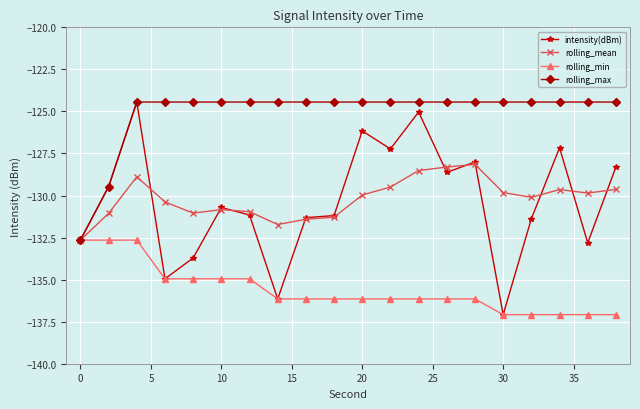

What is the highest value of the rolling_max series?

-124.4